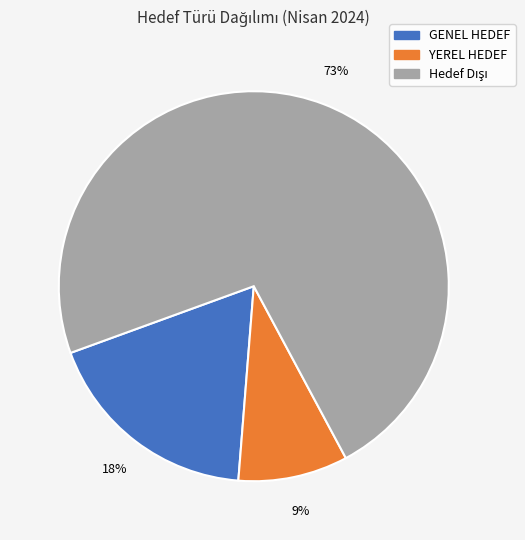

To the nearest percent, what is the difference between the largest and smallest slice percentages?

64%